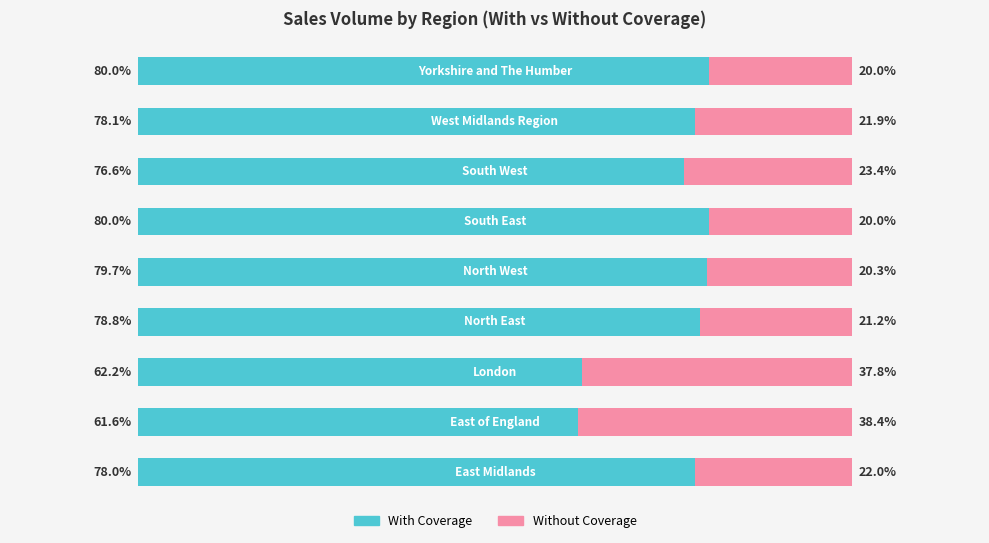

List the series in order of their peak value, highest first.

With Coverage, Without Coverage